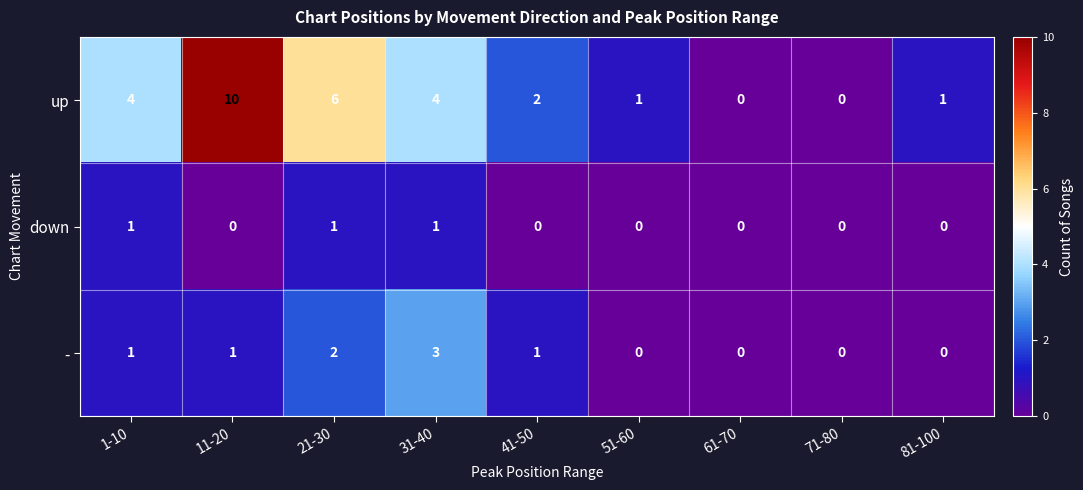

Reading left to right, list all the values displayed in this chart.

up: 1-10=4	11-20=10	21-30=6	31-40=4	41-50=2	51-60=1	61-70=0	71-80=0	81-100=1
down: 1-10=1	11-20=0	21-30=1	31-40=1	41-50=0	51-60=0	61-70=0	71-80=0	81-100=0
-: 1-10=1	11-20=1	21-30=2	31-40=3	41-50=1	51-60=0	61-70=0	71-80=0	81-100=0